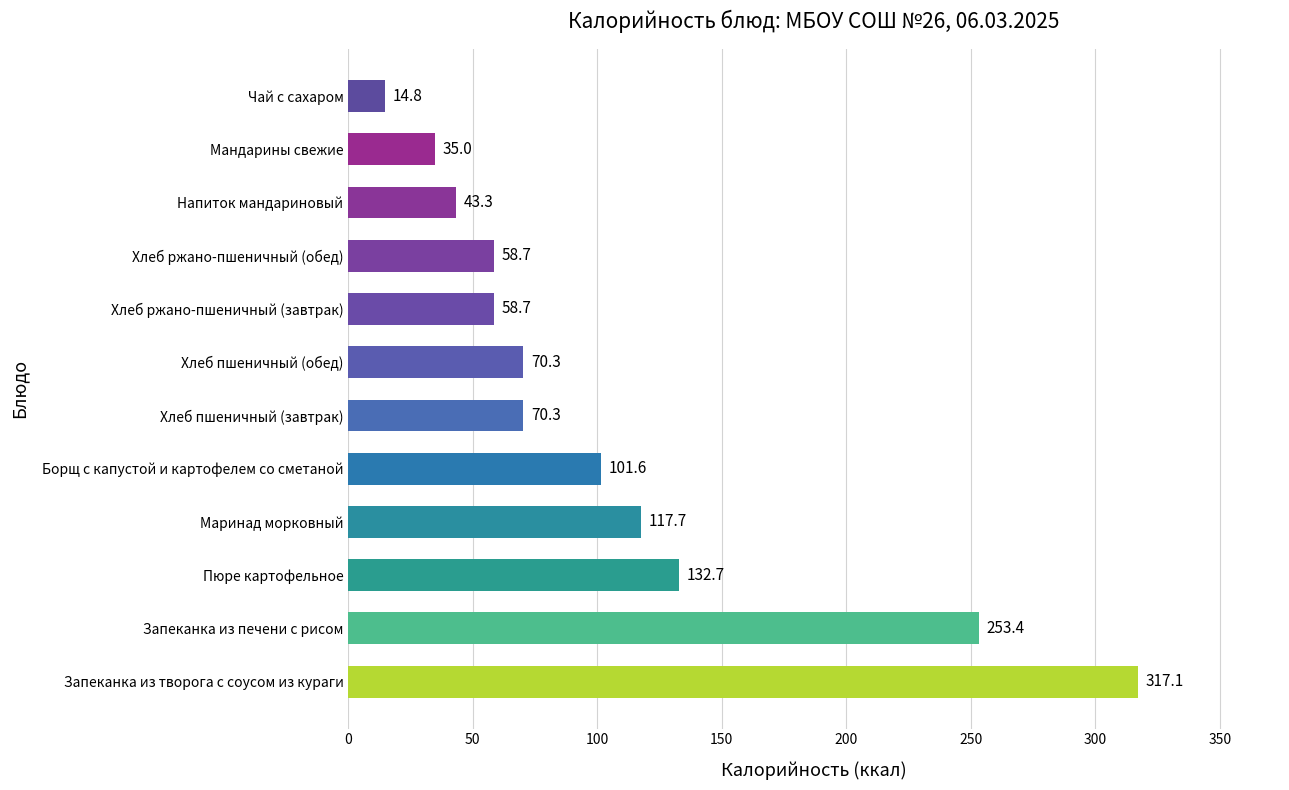

Where is the data nearest to the value 165?

Пюре картофельное